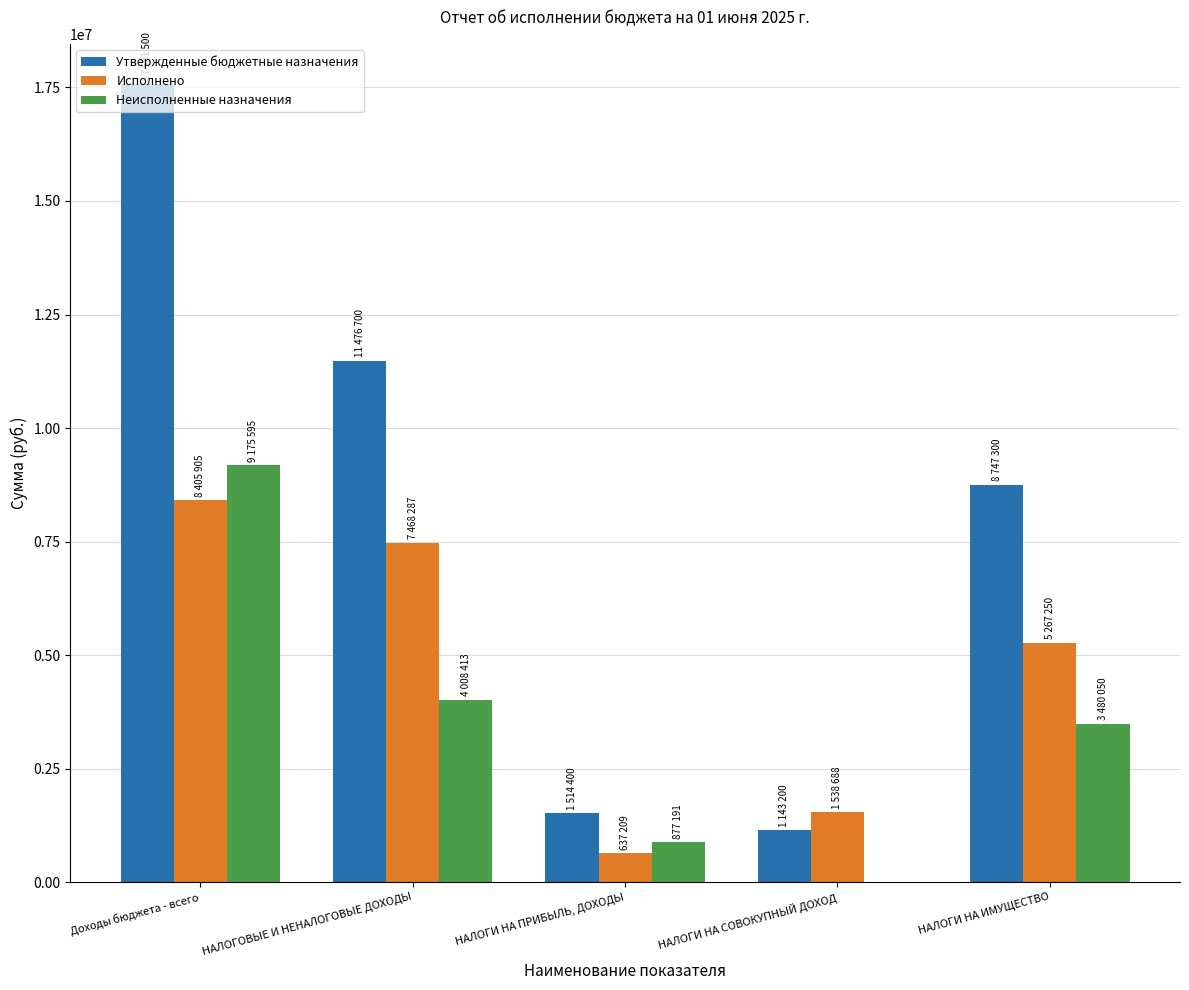

Which series has the largest range (max minus min)?

Утвержденные бюджетные назначения